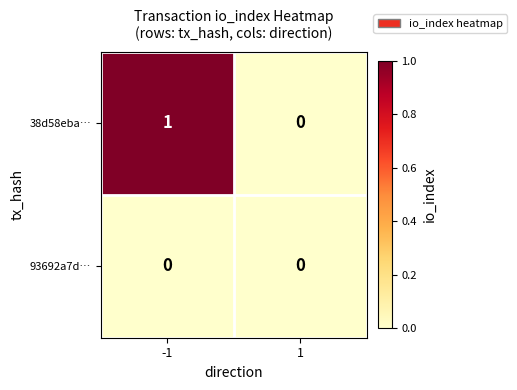

Reading left to right, what are all the values shown in this chart?

38d58eba…: 1	0
93692a7d…: 0	0